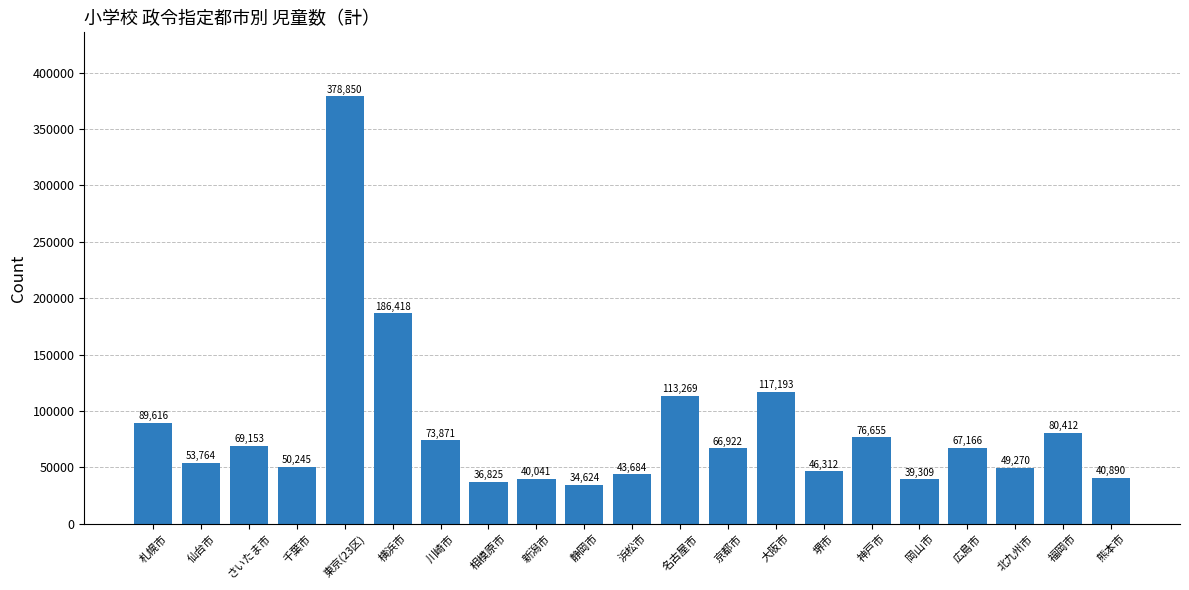

What is the greatest value displayed?

378850